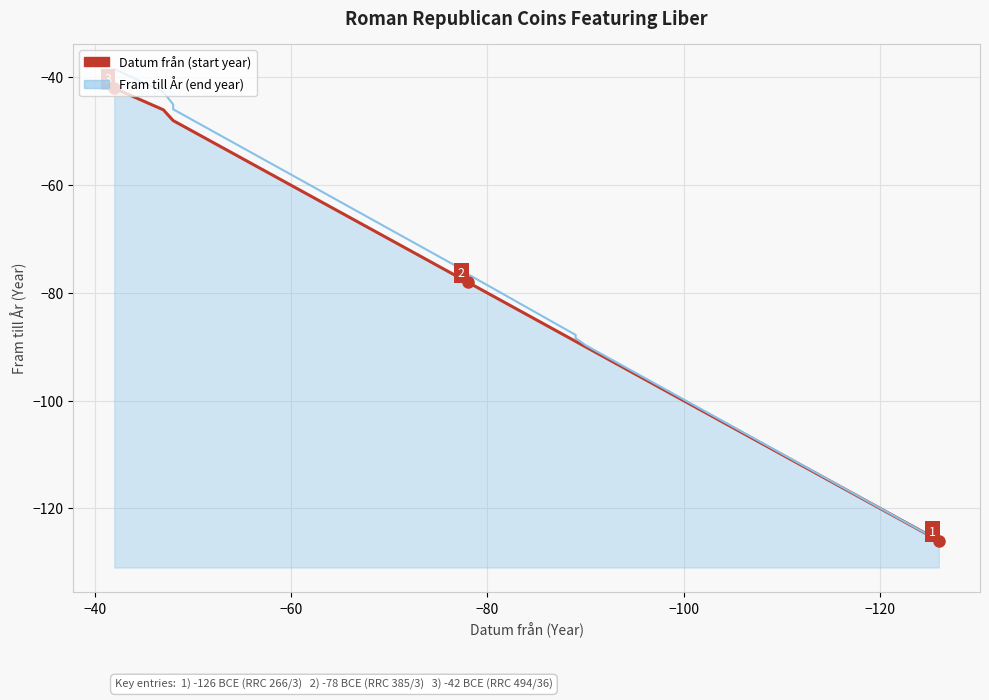

True or false: Fram till År (end year) and Datum från (start year) cross at least once.

False